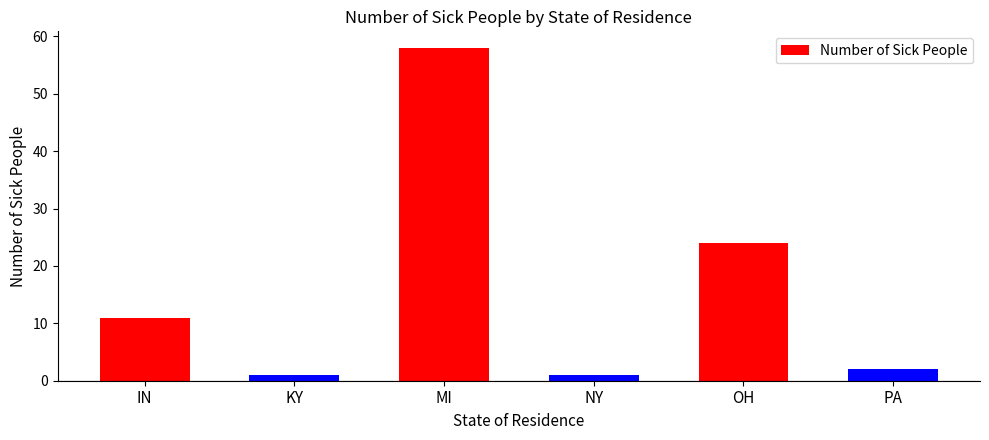

What is the difference between the maximum and second lowest values?

57